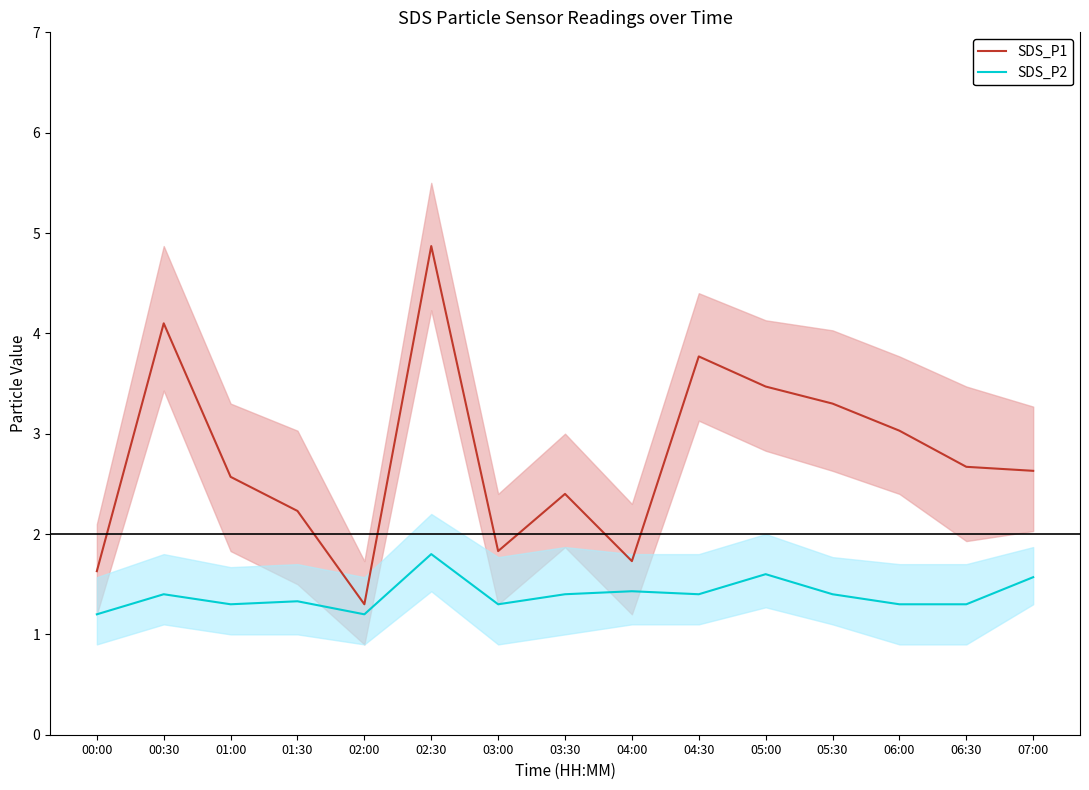

What position from the right is 06:00?

3